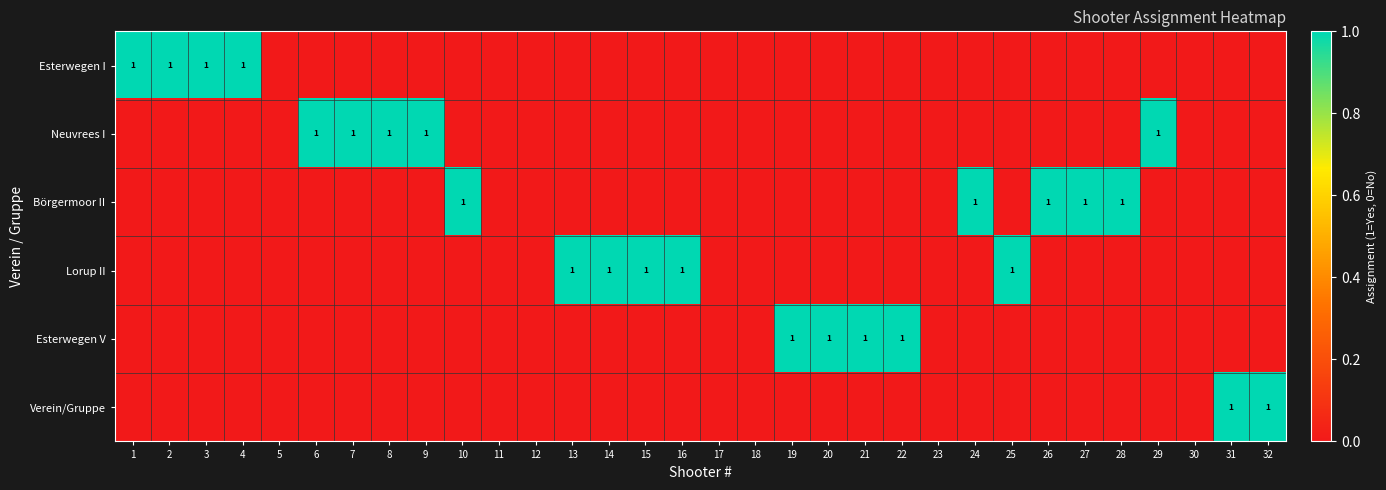

The Börgermoor II series shows 1 at 27. True or false?

True